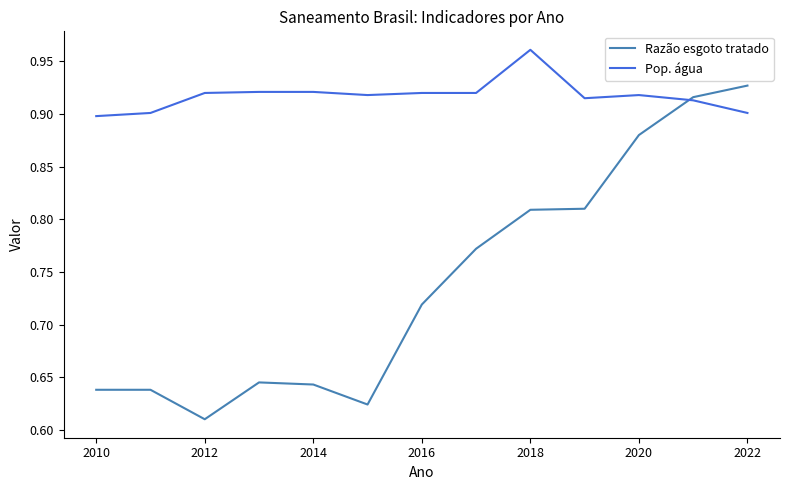

List the series in order of their peak value, lowest first.

Razão esgoto tratado, Pop. água